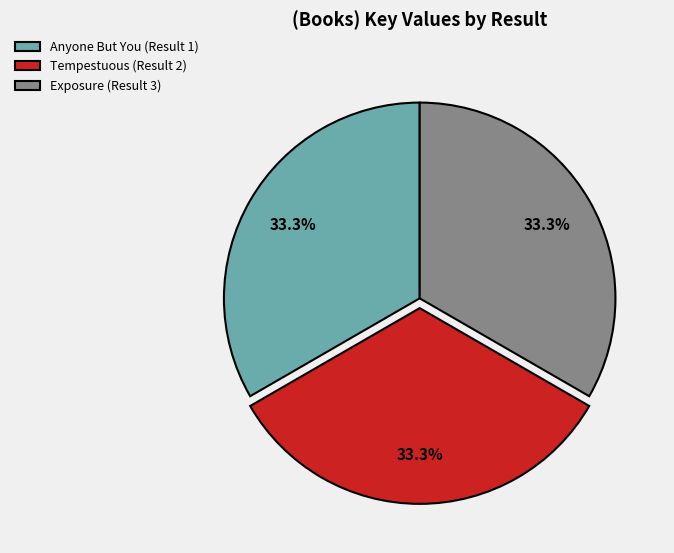

What percentage do Tempestuous (Result 2) and Anyone But You (Result 1) together represent?

66.7%